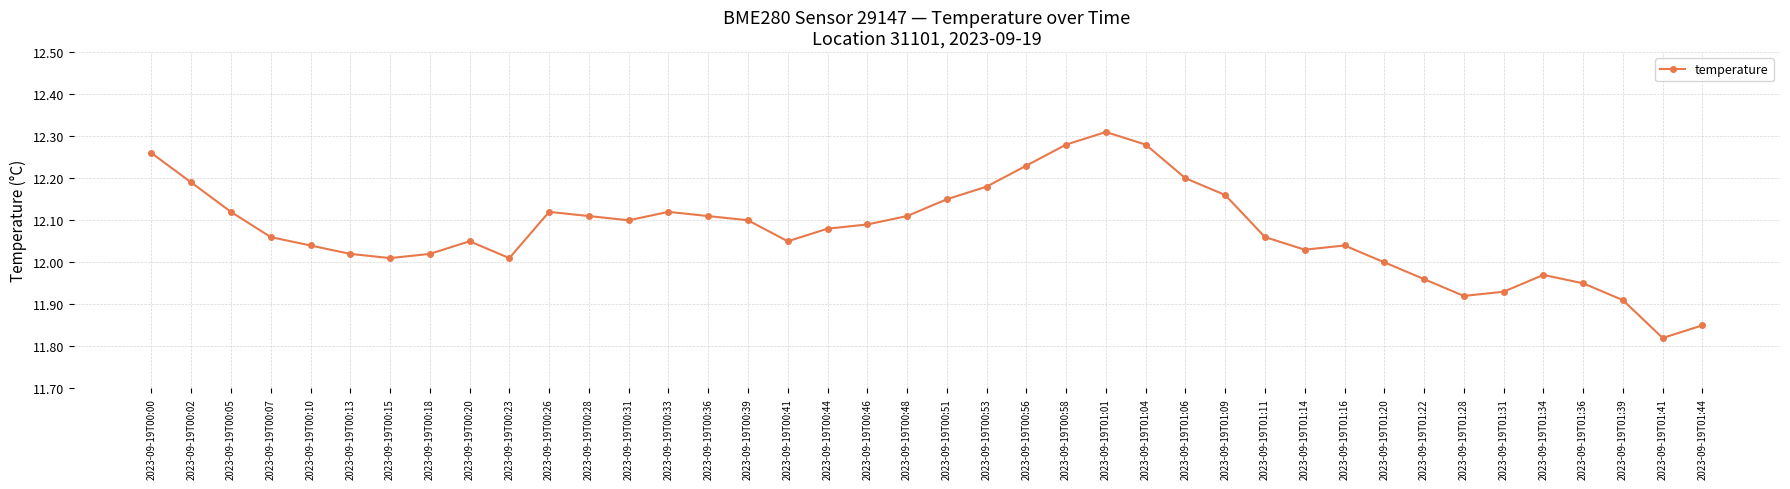

What is the change in value from 2023-09-19T00:28 to 2023-09-19T00:58?

+0.2